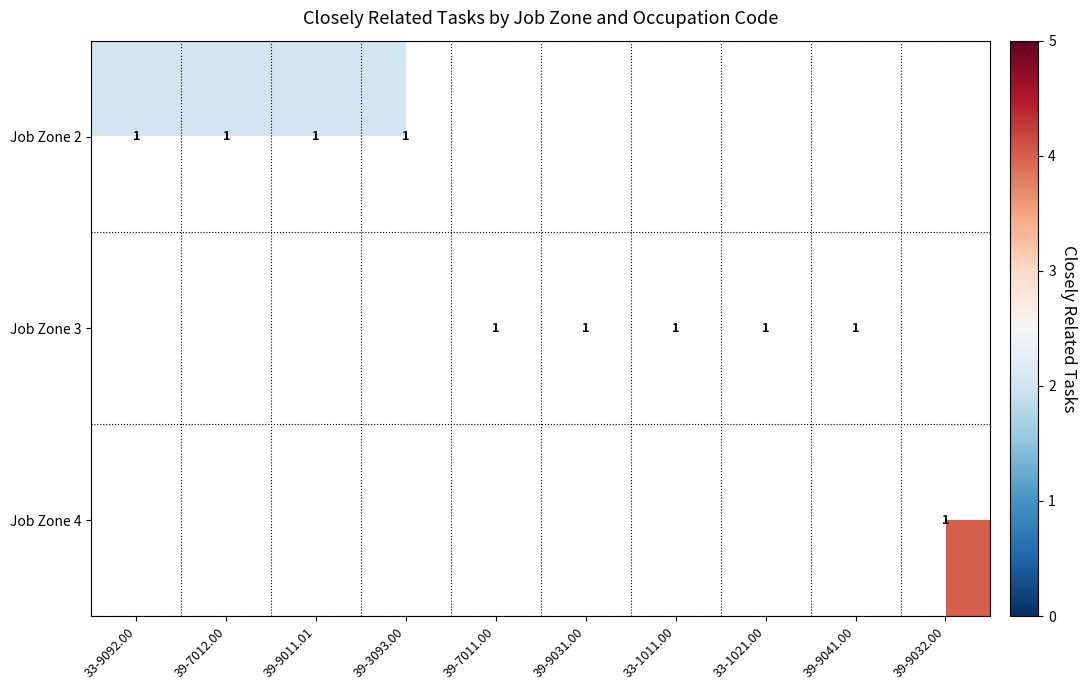

What is the maximum value shown in the chart?

4.0